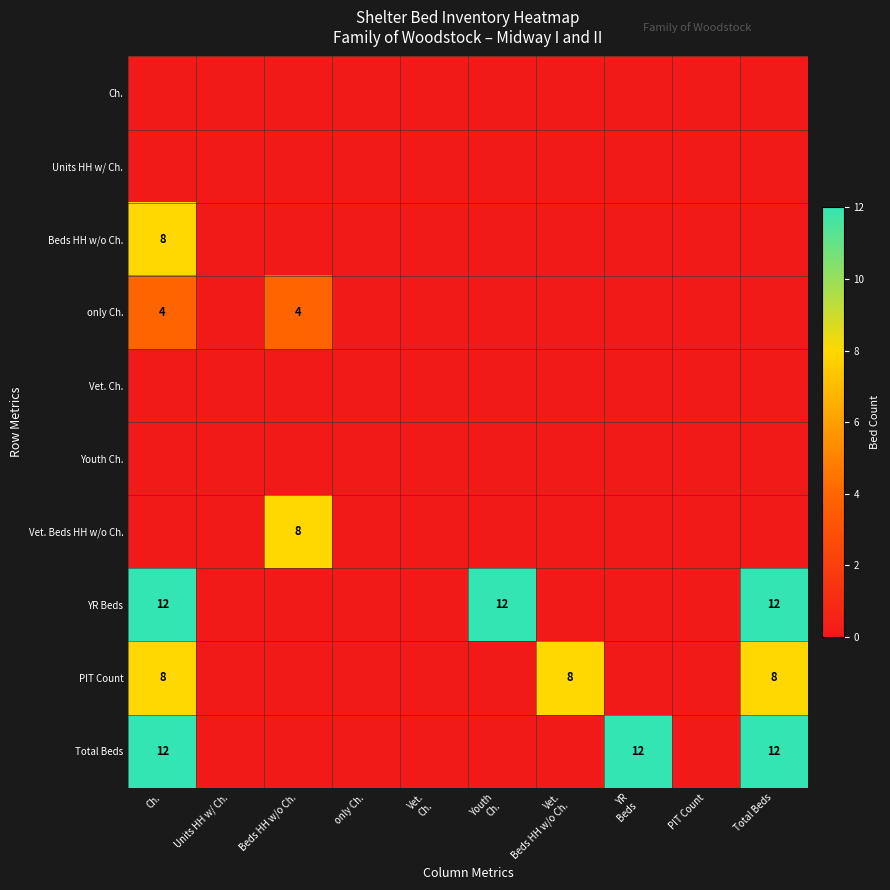

The value of Total Beds at Ch. is 5. True or false?

False